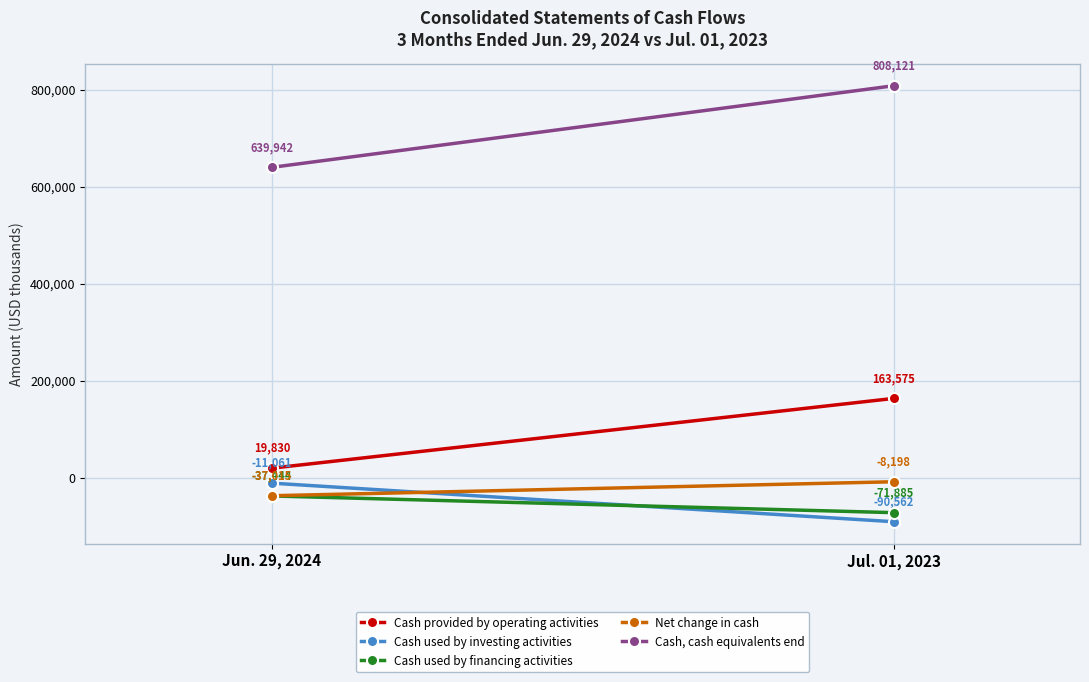

What is the label of the 1st point from the right?

Jul. 01, 2023